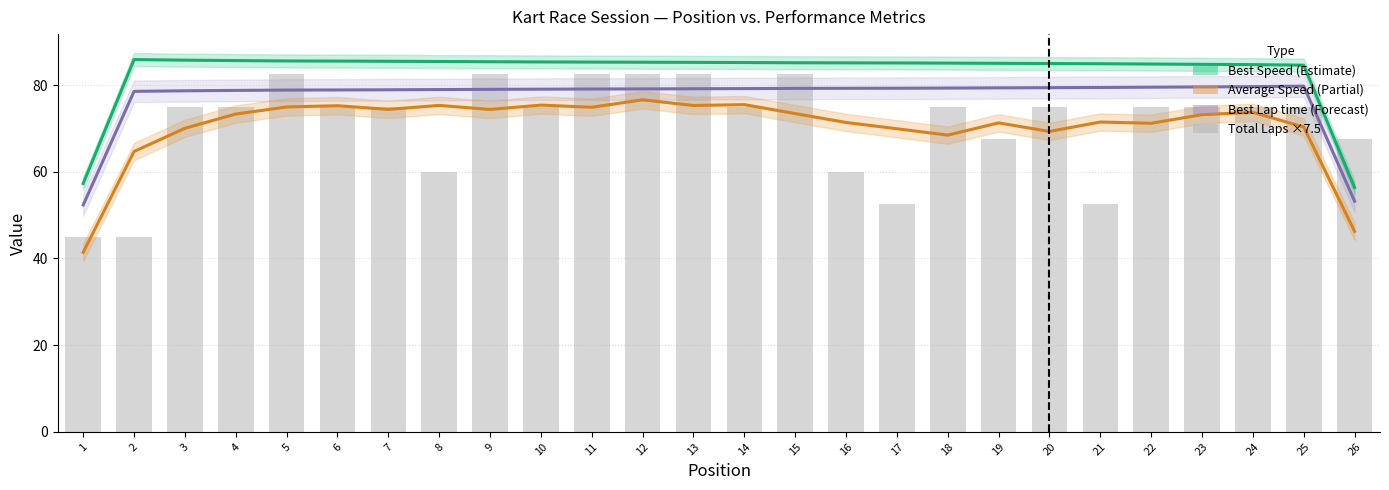

Which series changed the most between 6 and 12?

Total Laps ×7.5